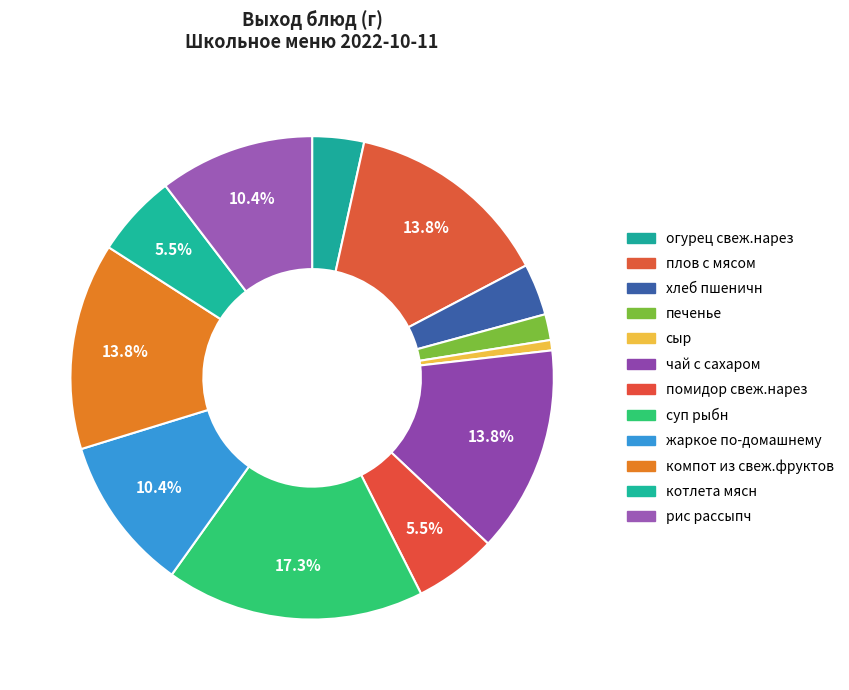

Rank the categories by value from highest to lowest.

суп рыбн, плов с мясом, чай с сахаром, компот из свеж.фруктов, жаркое по-домашнему, рис рассыпч, помидор свеж.нарез, котлета мясн, огурец свеж.нарез, хлеб пшеничн, печенье, сыр